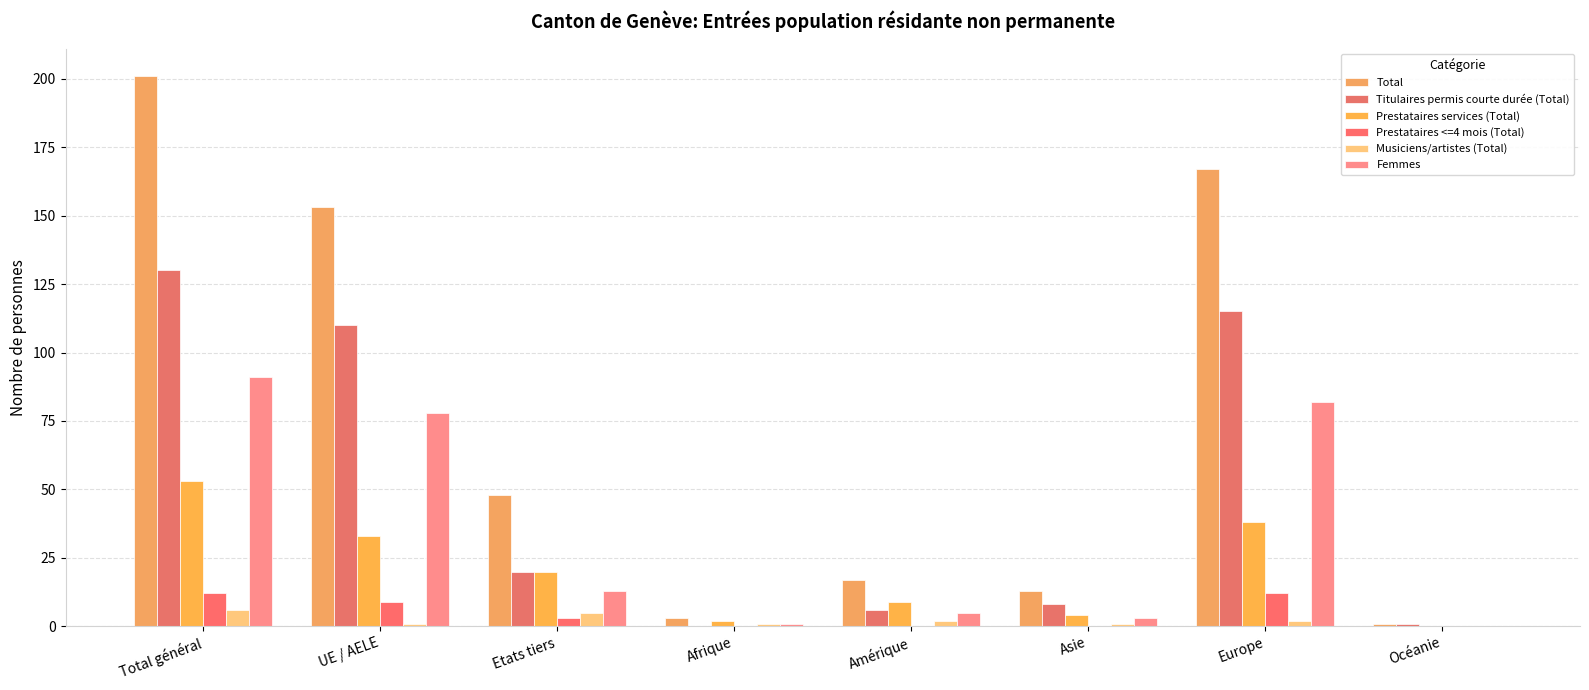

The value of Total at Etats tiers is 48. True or false?

True